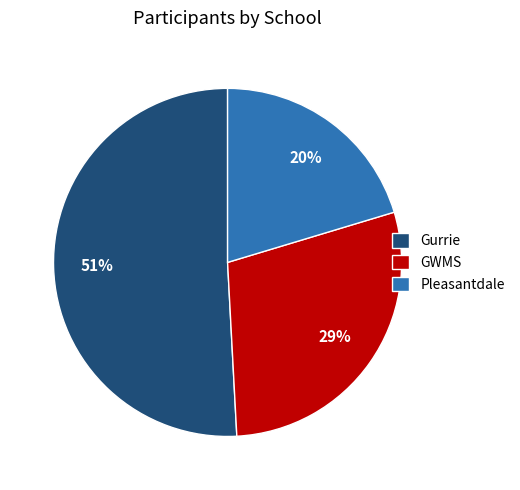

To the nearest percent, what percentage of the pie is GWMS?

29%